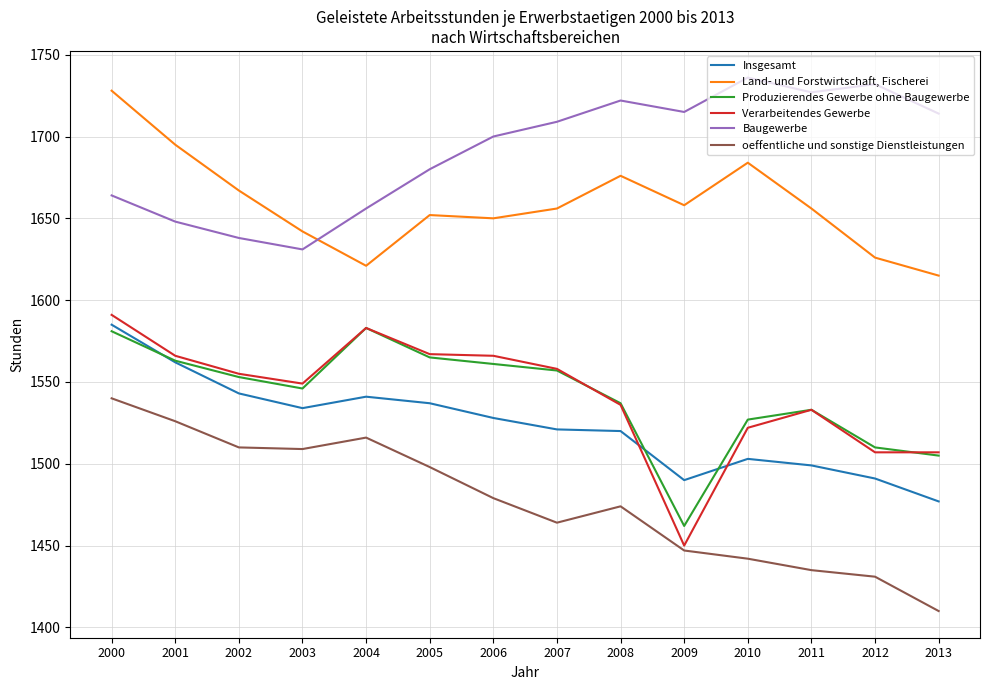

True or false: Insgesamt has more than 1 interior local peaks.

True